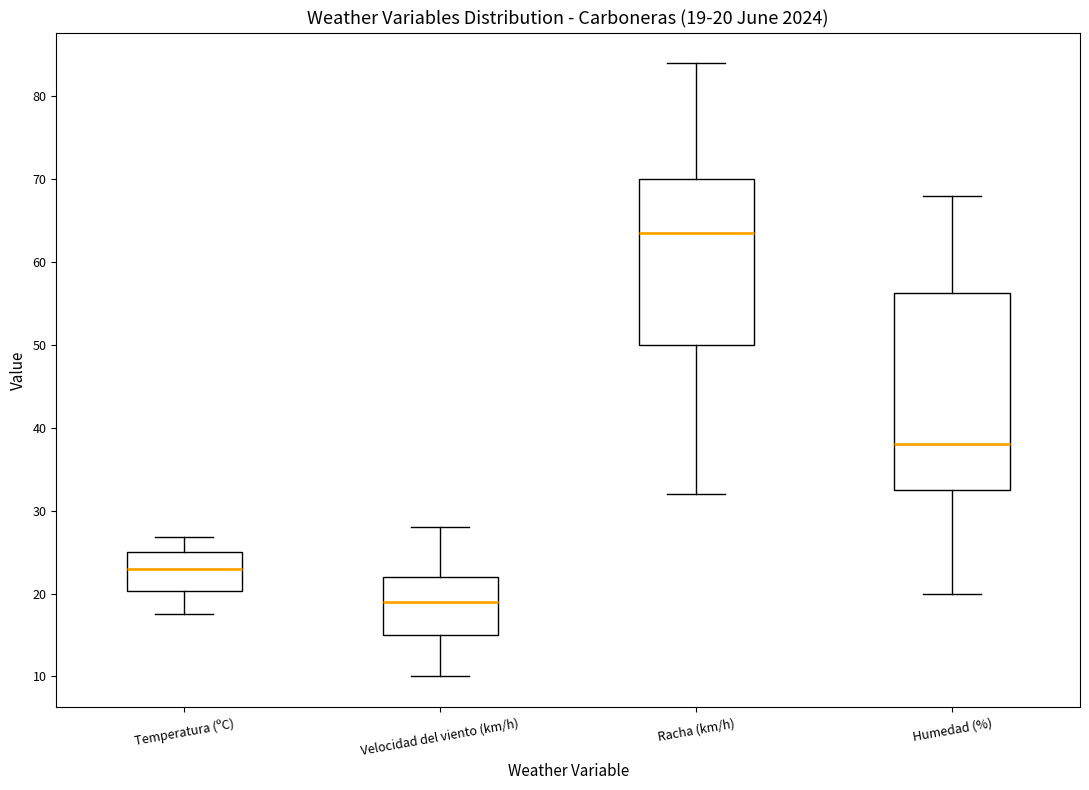

Which box's median line is the highest?

Racha (km/h)